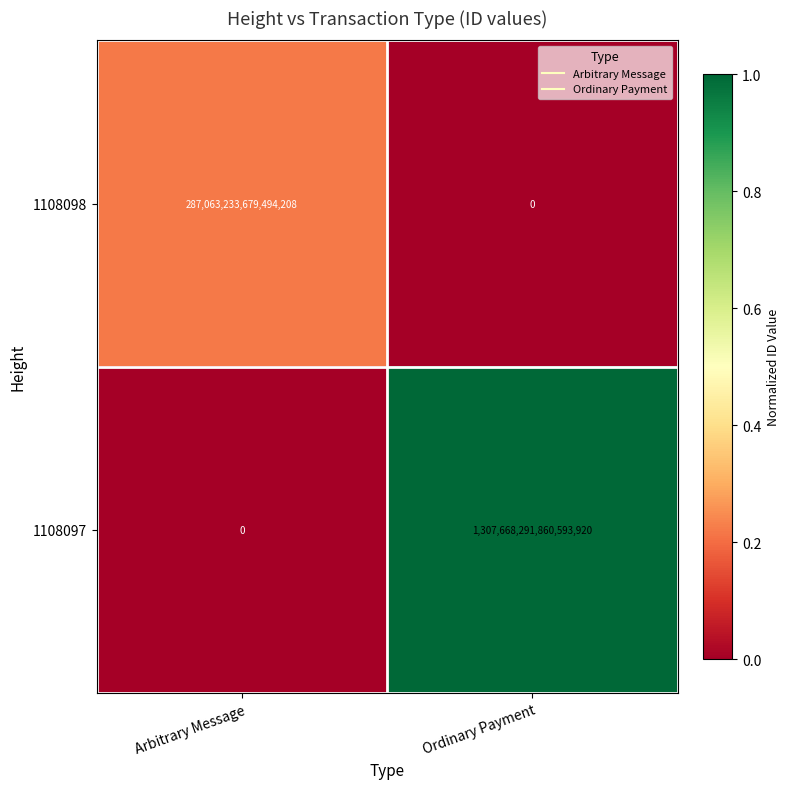

Count the number of categories in the chart.

2